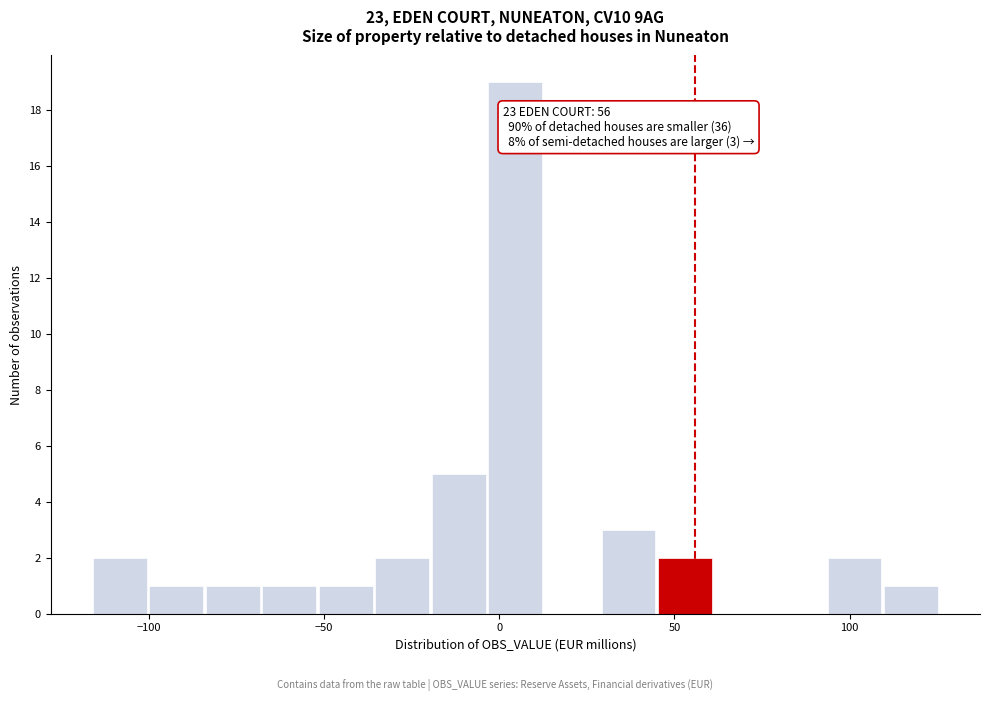

Around what value on the x-axis is the tallest bar? Give the approximate position of its centre, as read against the axis.

5